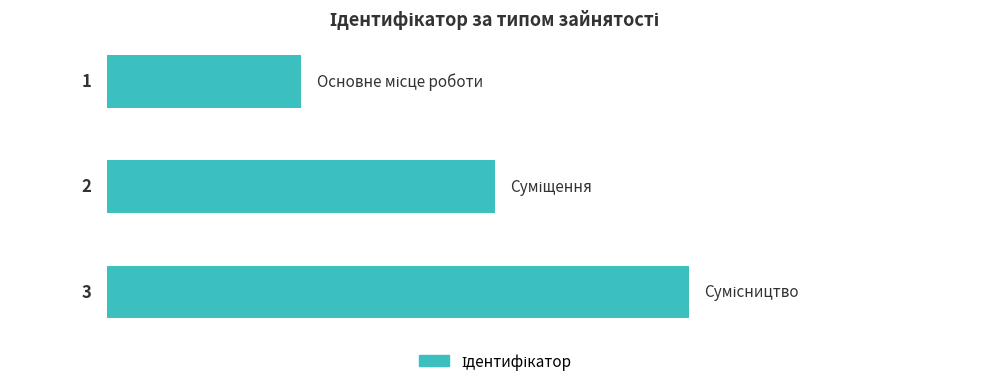

Count the values in the range 1 to 3.

3